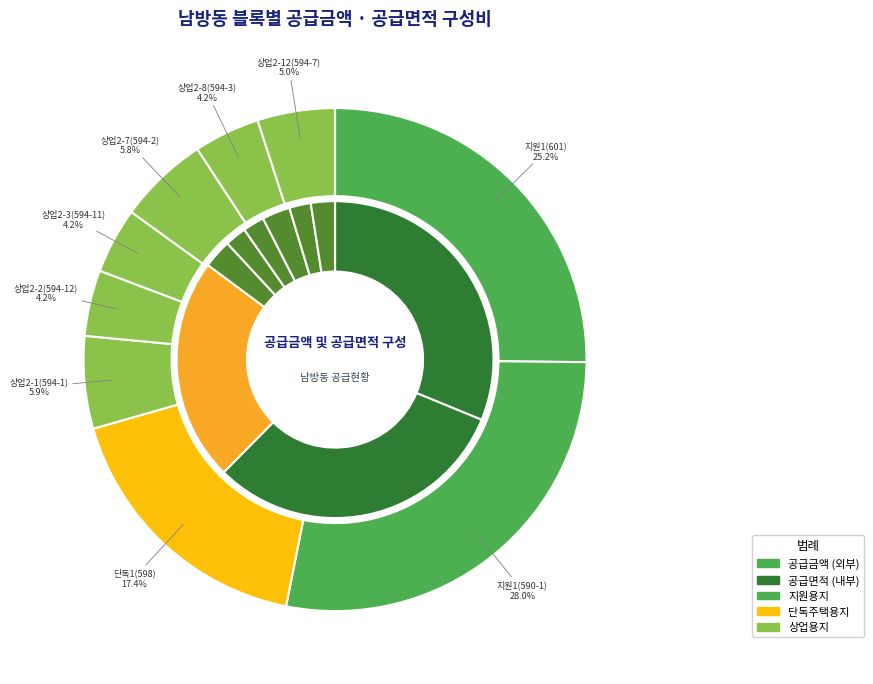

To the nearest percent, what is the average slice percentage?

11%